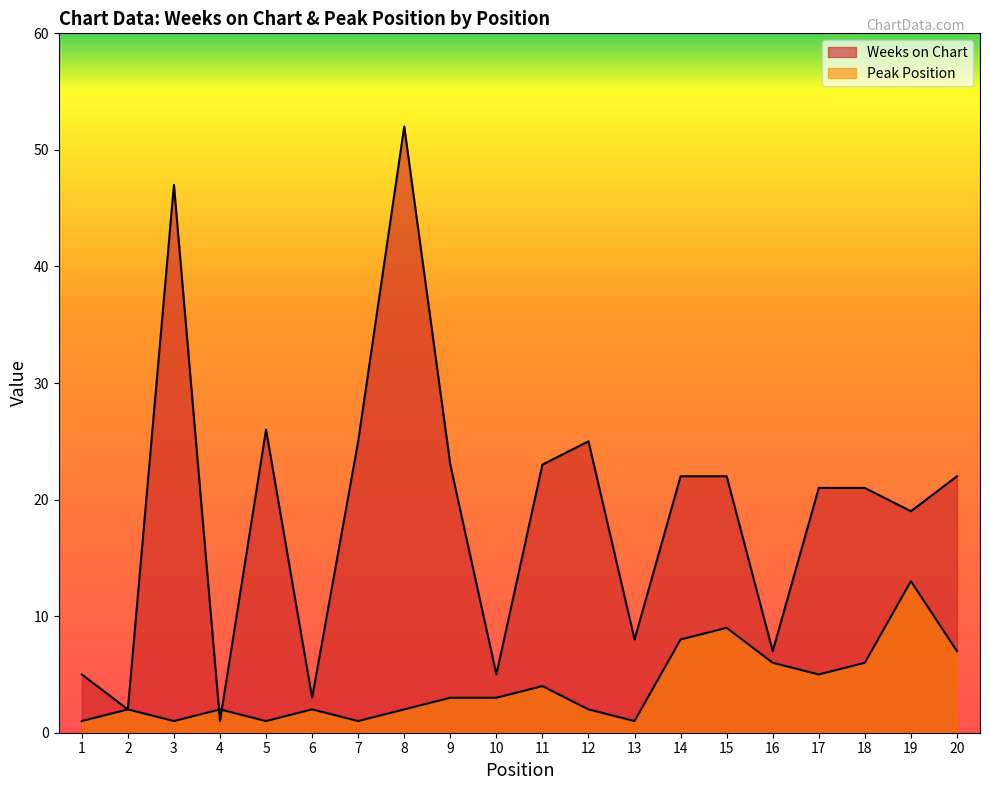

Where is the first local maximum for Weeks on Chart?

3